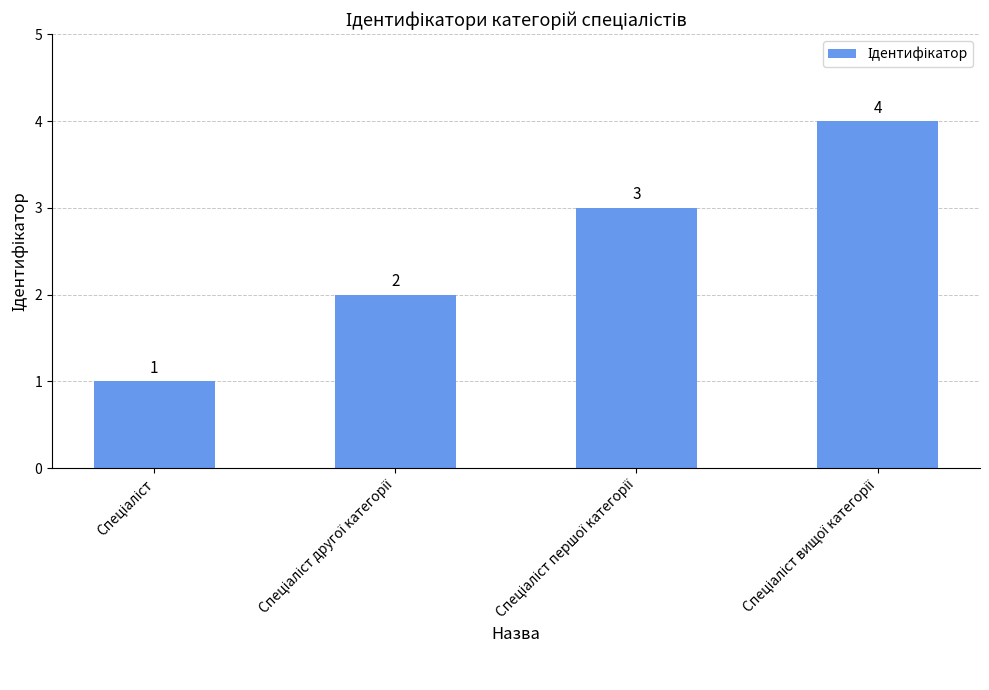

What is the difference between the maximum and second lowest values?

2